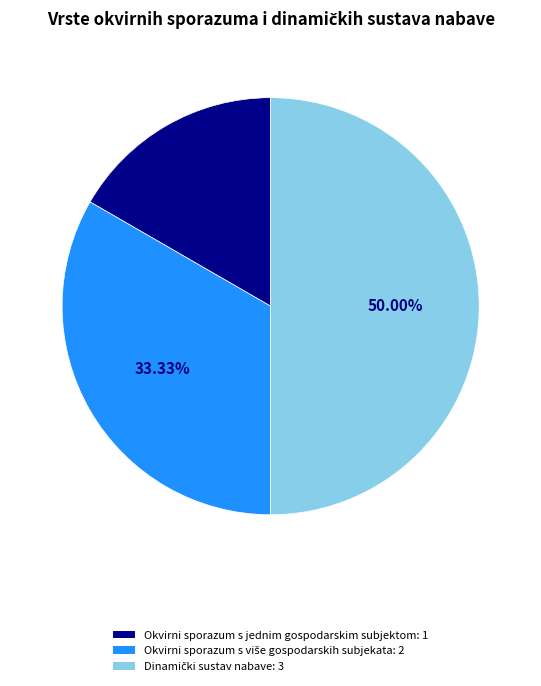

What is the smallest slice in the pie chart?

Okvirni sporazum s jednim gospodarskim subjektom